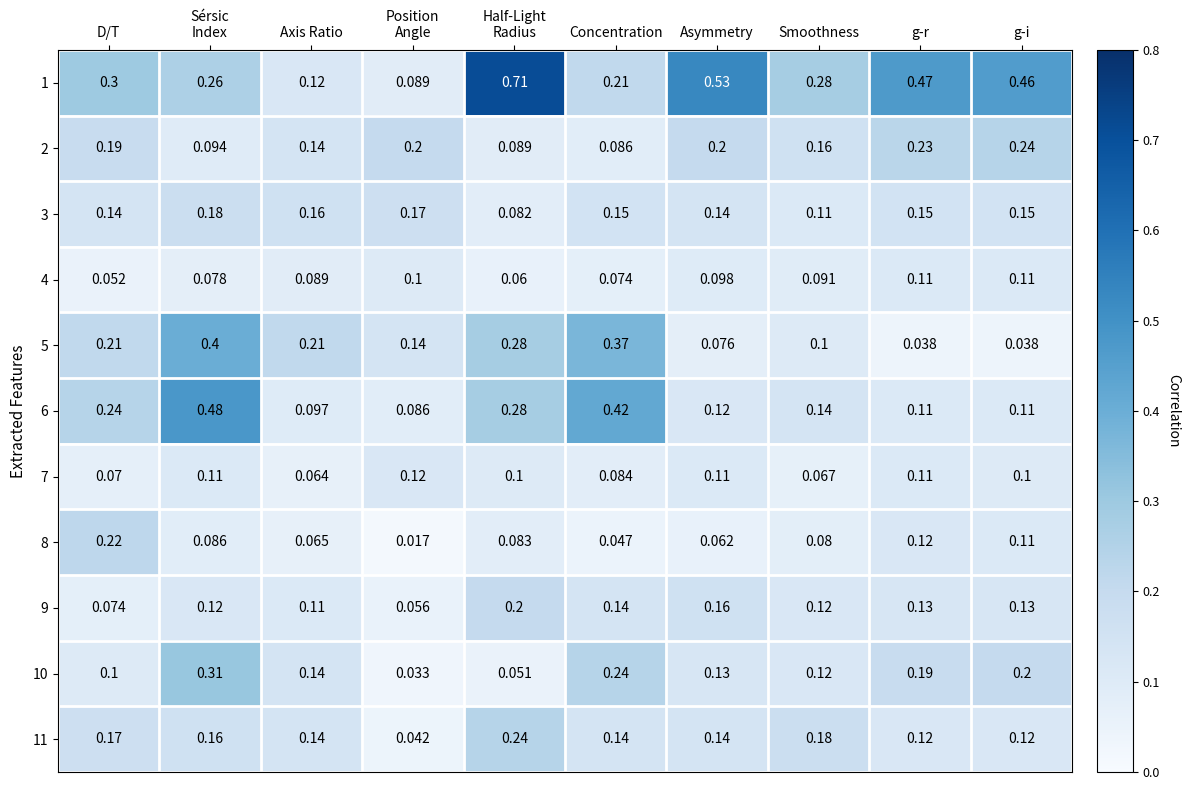

At which label does 2 reach its peak?

g-i